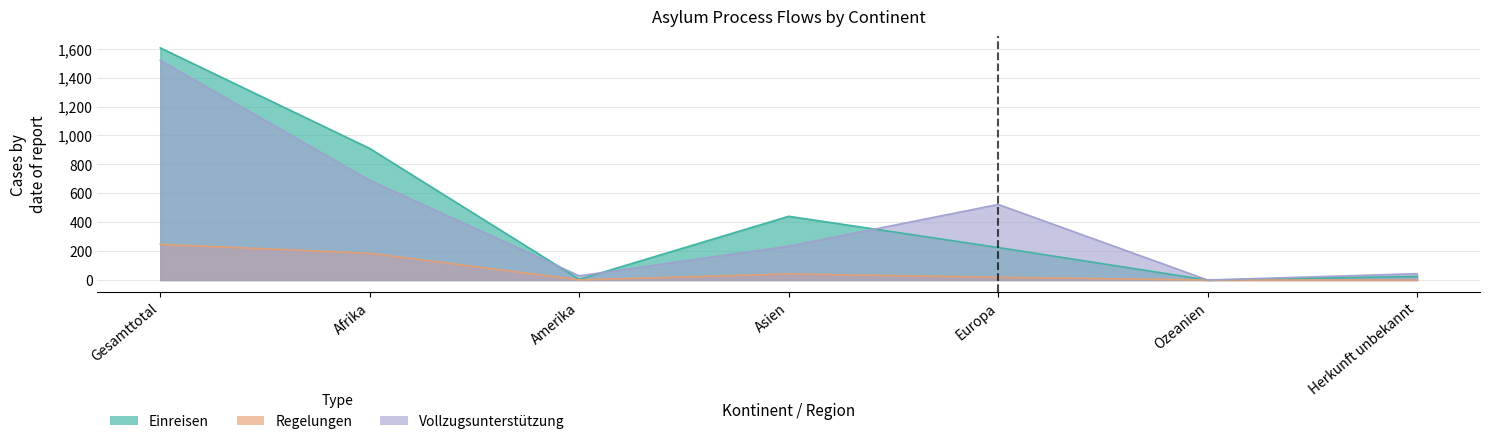

True or false: Abschluss Asylprozess has more than 1 points higher than both neighbors.

False